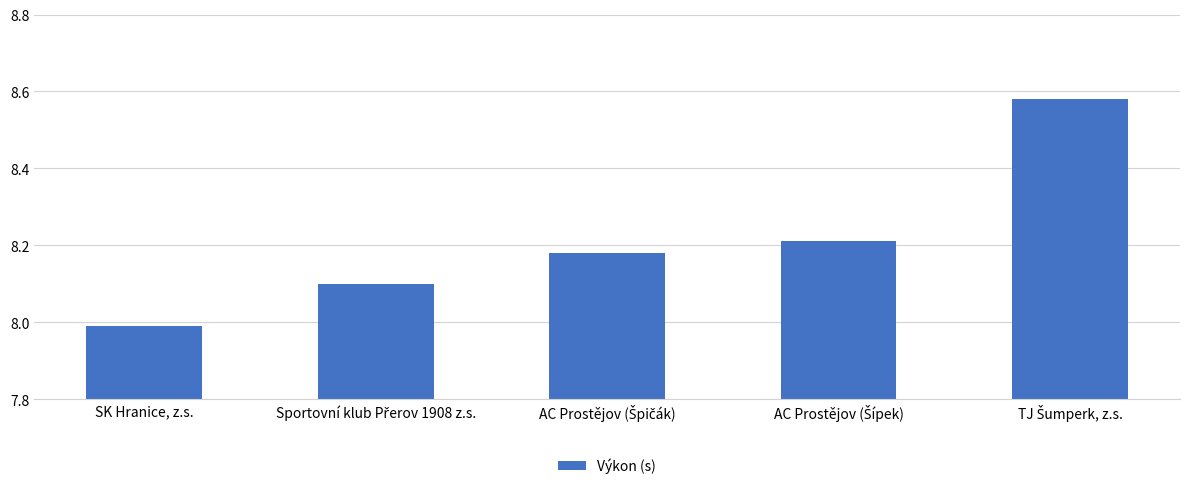

What is the smallest value displayed?

8.0